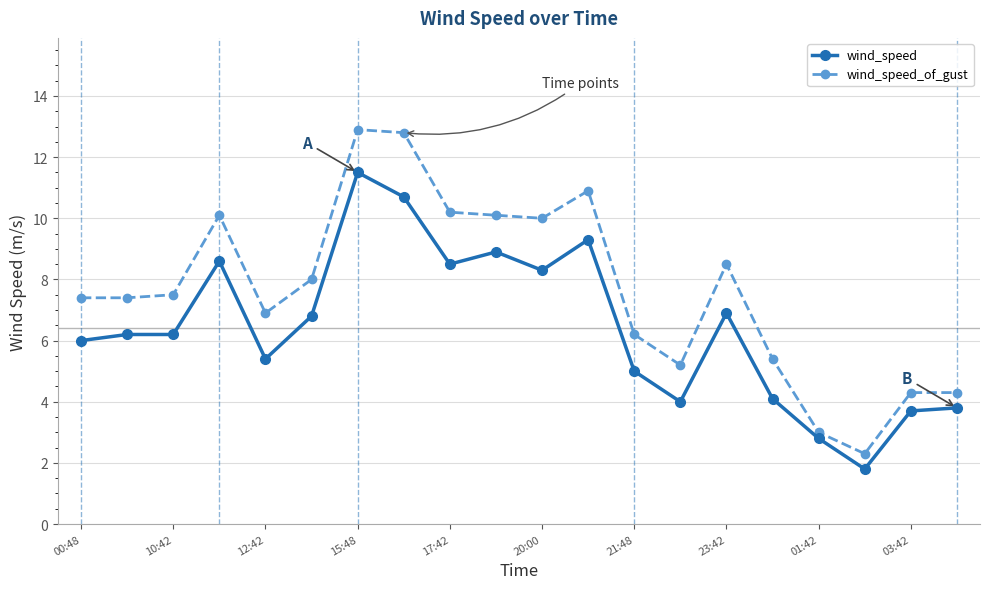

What is the smallest value displayed?

1.8